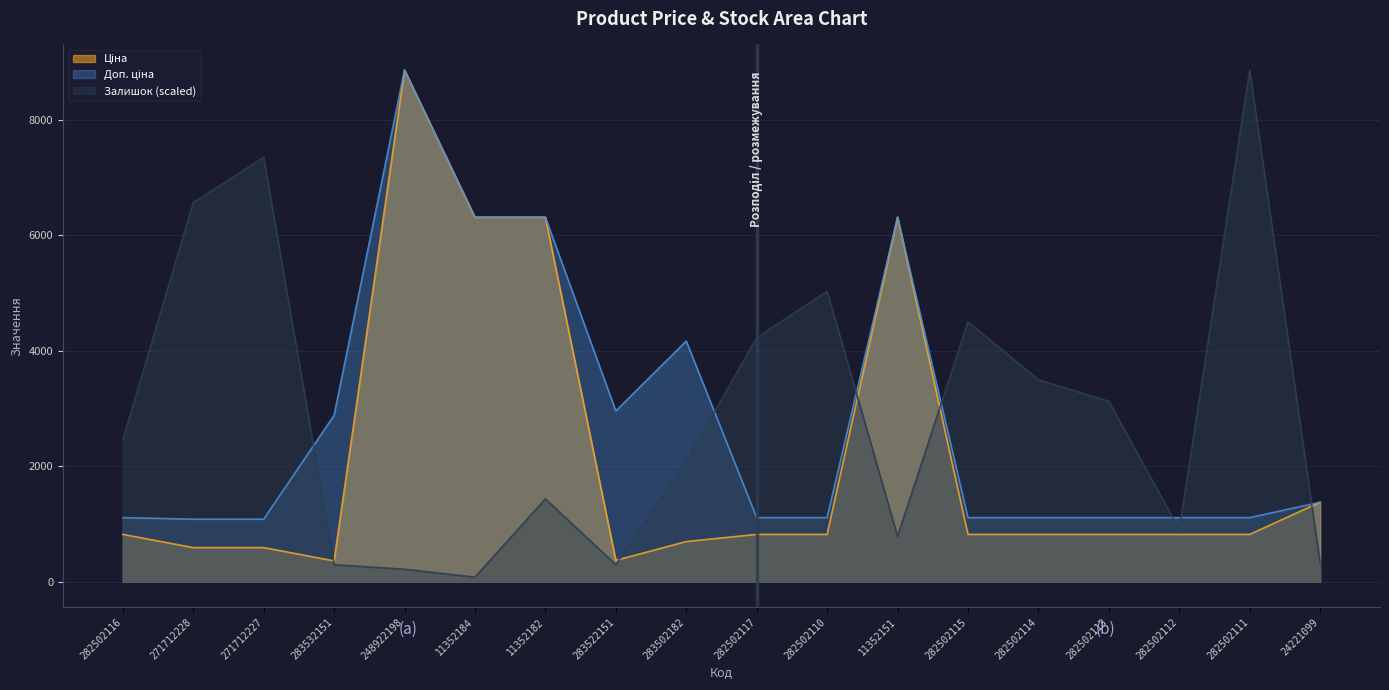

How many values in the Доп. ціна series are below 1109?

2